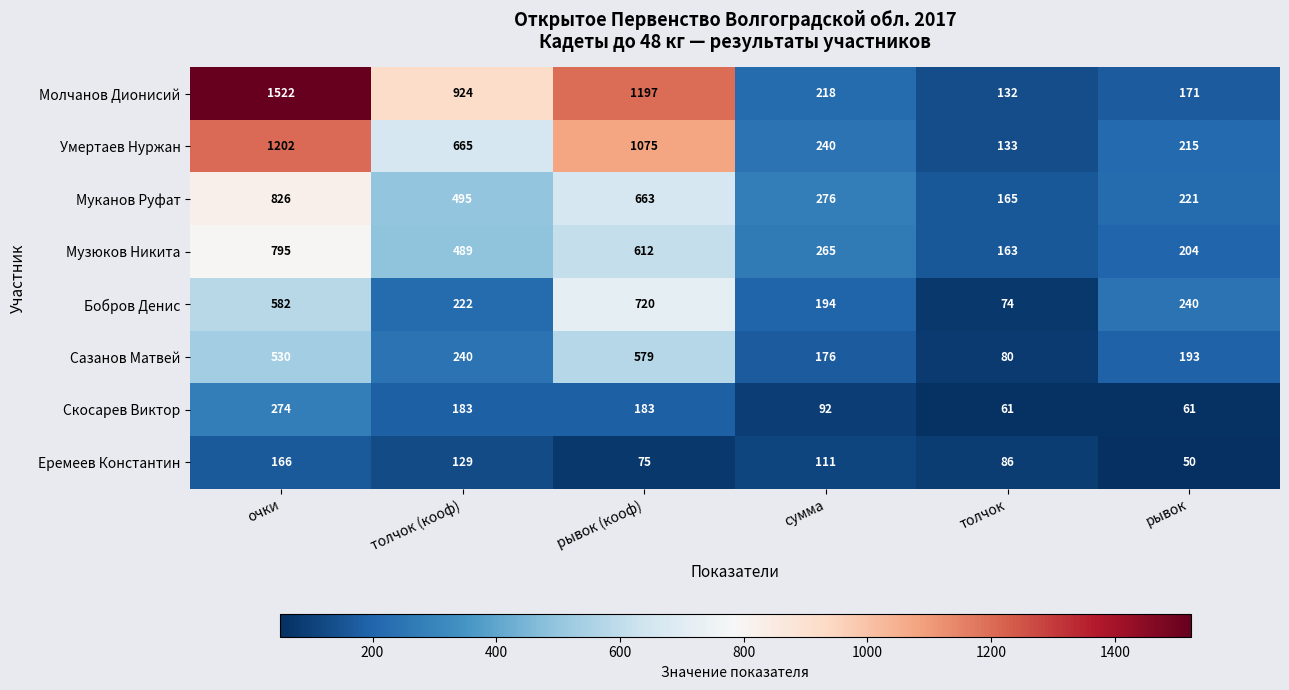

Where does the Муканов Руфат series first go above 495?

очки